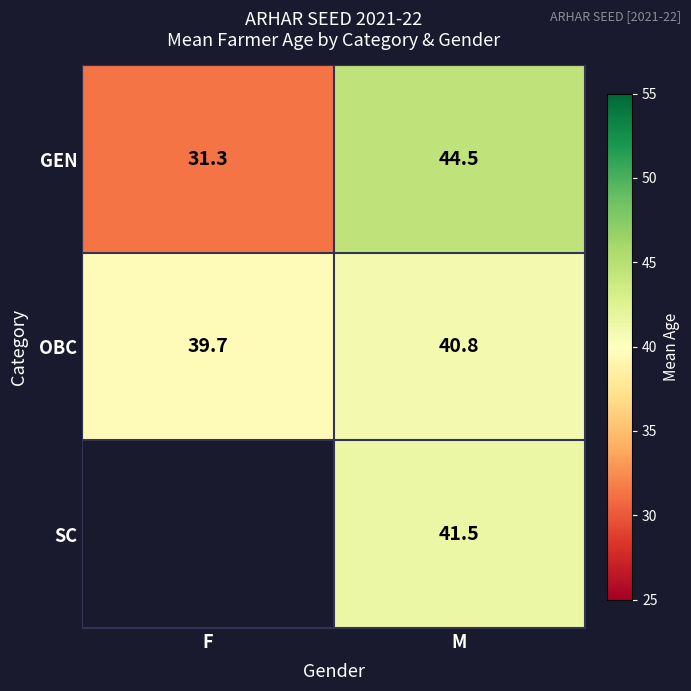

Between F and M, which is larger?

M